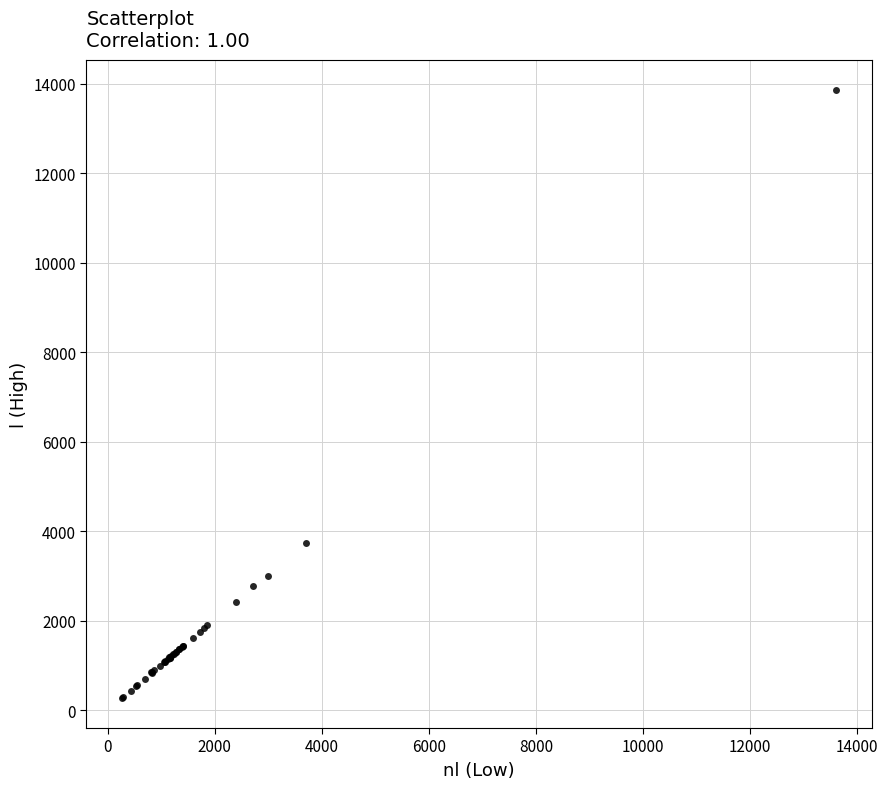

What Y value in the scatter plot is closest to 7063?

3741.3